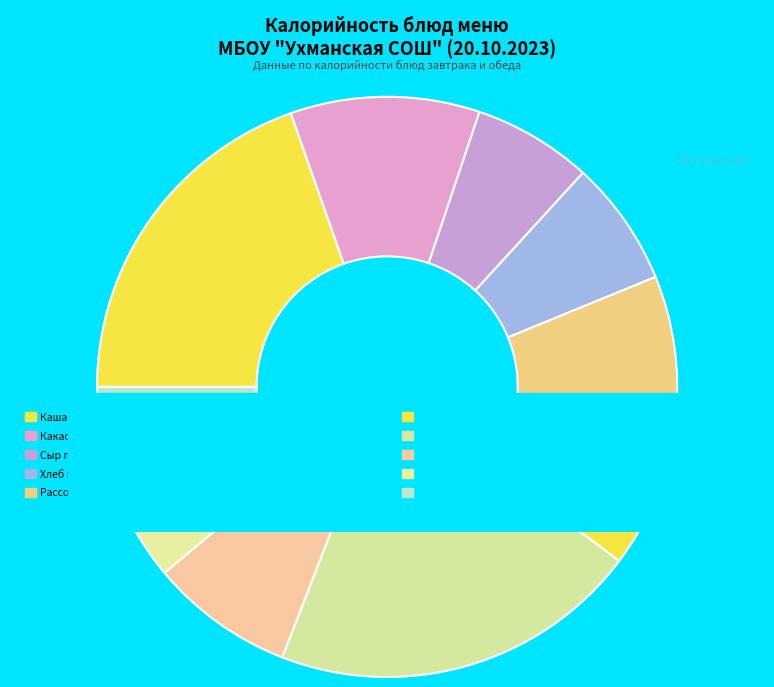

The Птица тушенная в смет.соусе slice represents 14% of the pie. True or false?

False